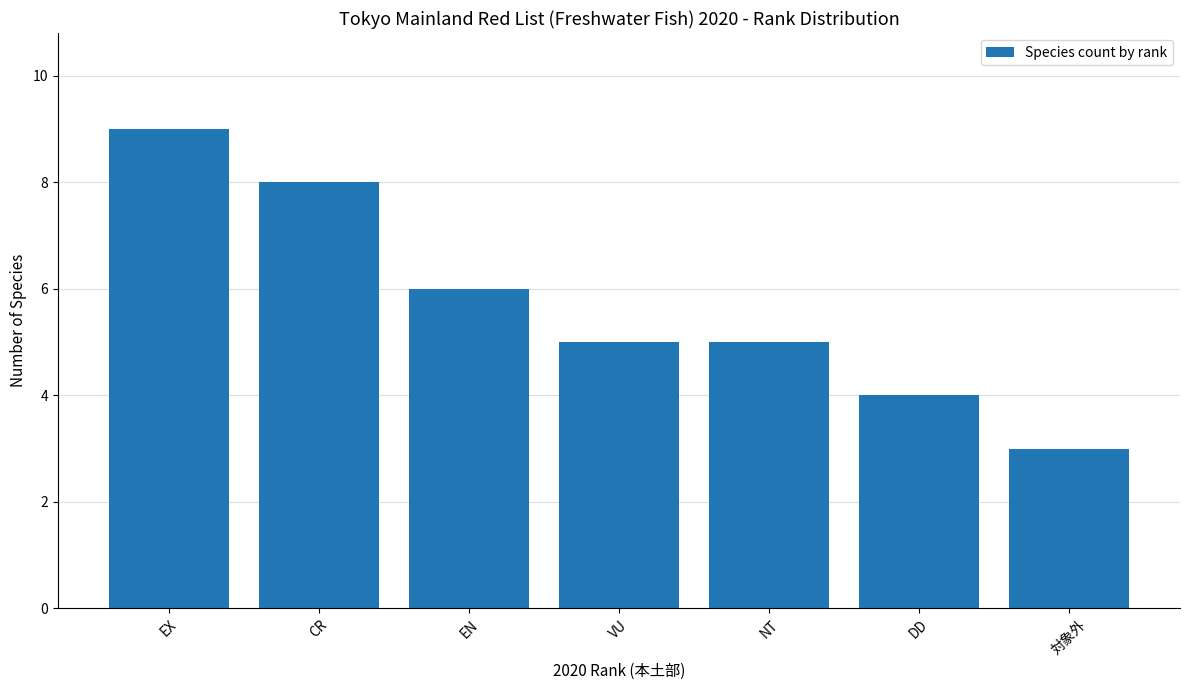

Reading right to left, transcribe all the data shown in this chart.

3	4	5	5	6	8	9